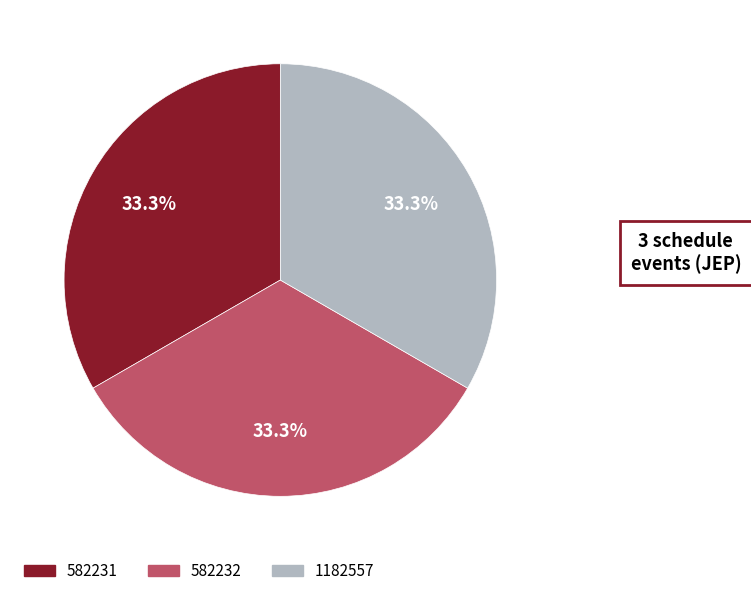

Does 582231 account for over 50% of the chart?

No